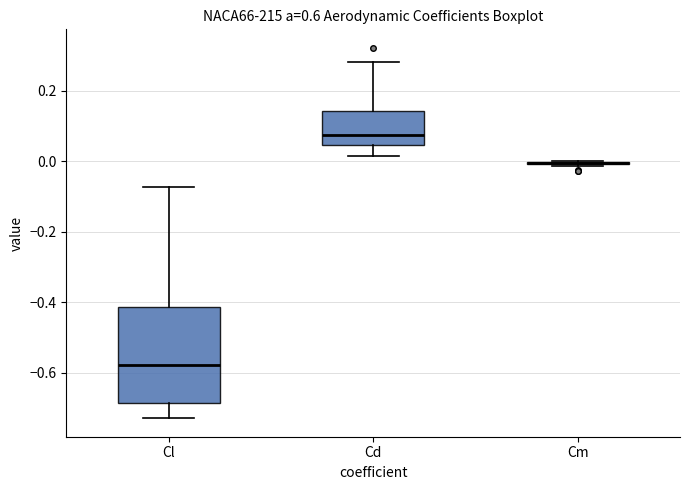

Comparing the boxes themselves (not the whiskers), which one is the tallest?

Cl